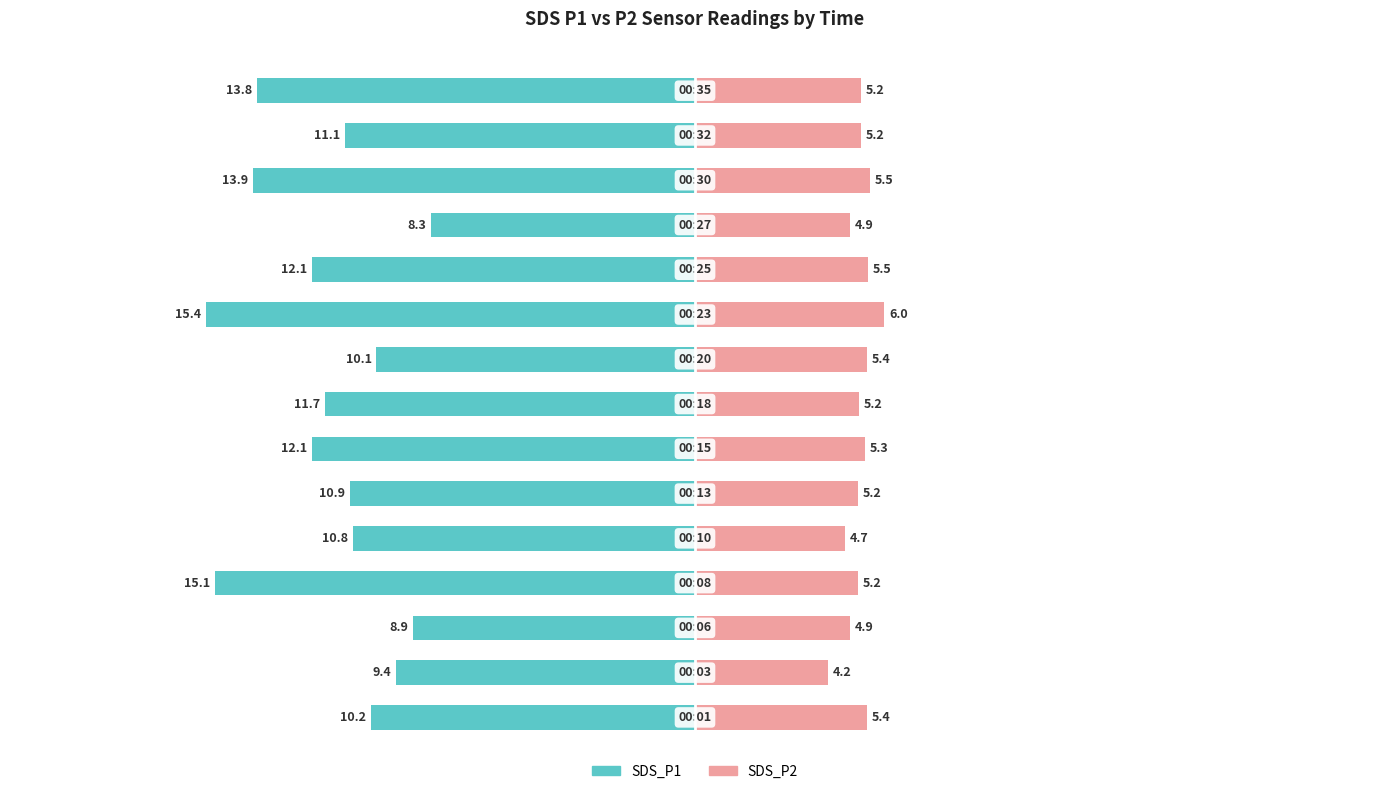

How many bars are there in each group?

2